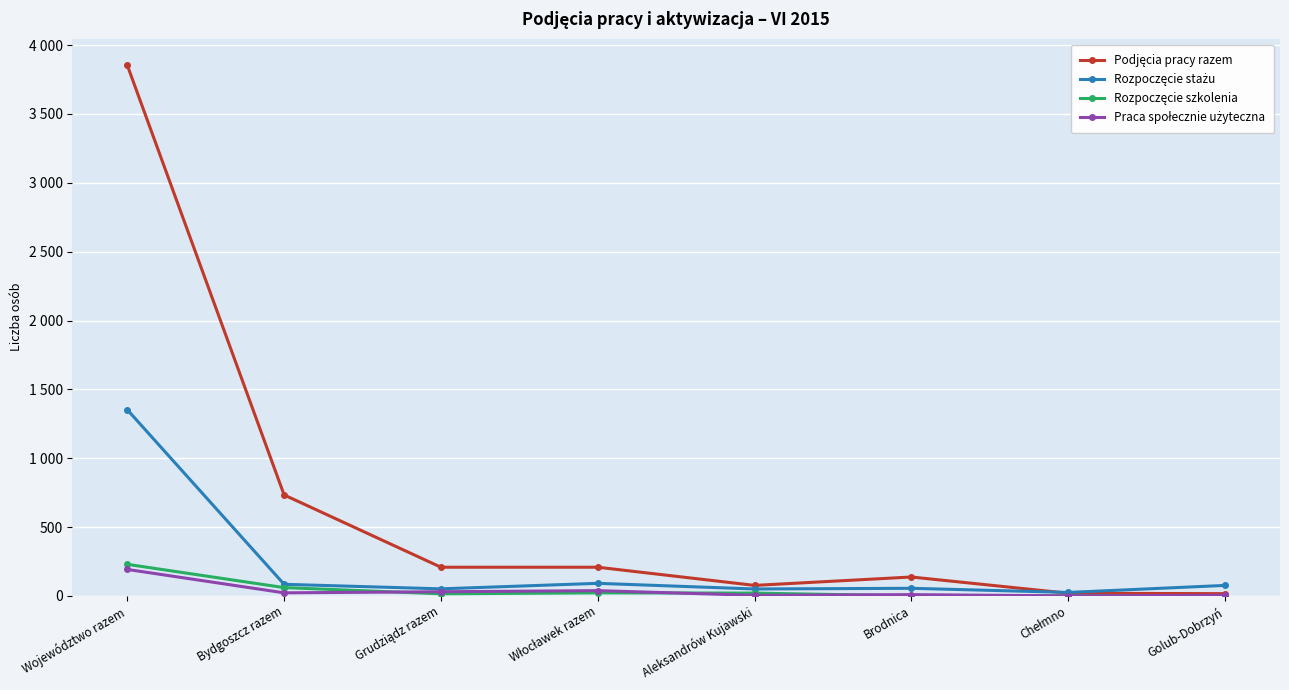

Reading left to right, extract all data points from this chart.

Podjęcia pracy razem: Województwo razem=3854	Bydgoszcz razem=733	Grudziądz razem=208	Włocławek razem=208	Aleksandrów Kujawski=76	Brodnica=137	Chełmno=19	Golub-Dobrzyń=16
Rozpoczęcie stażu: Województwo razem=1352	Bydgoszcz razem=84	Grudziądz razem=51	Włocławek razem=91	Aleksandrów Kujawski=50	Brodnica=55	Chełmno=25	Golub-Dobrzyń=76
Rozpoczęcie szkolenia: Województwo razem=229	Bydgoszcz razem=60	Grudziądz razem=15	Włocławek razem=22	Aleksandrów Kujawski=20	Brodnica=0	Chełmno=0	Golub-Dobrzyń=0
Praca społecznie użyteczna: Województwo razem=192	Bydgoszcz razem=22	Grudziądz razem=30	Włocławek razem=38	Aleksandrów Kujawski=4	Brodnica=9	Chełmno=0	Golub-Dobrzyń=4